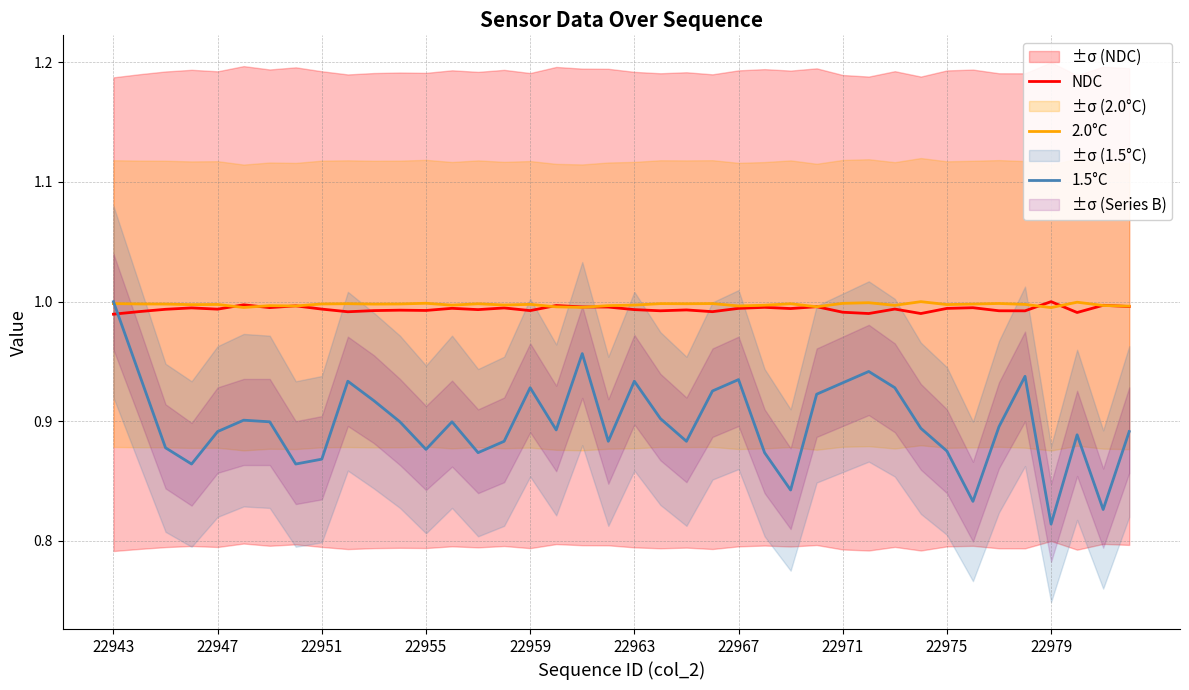

Which series has the largest total across all categories?

2.0°C